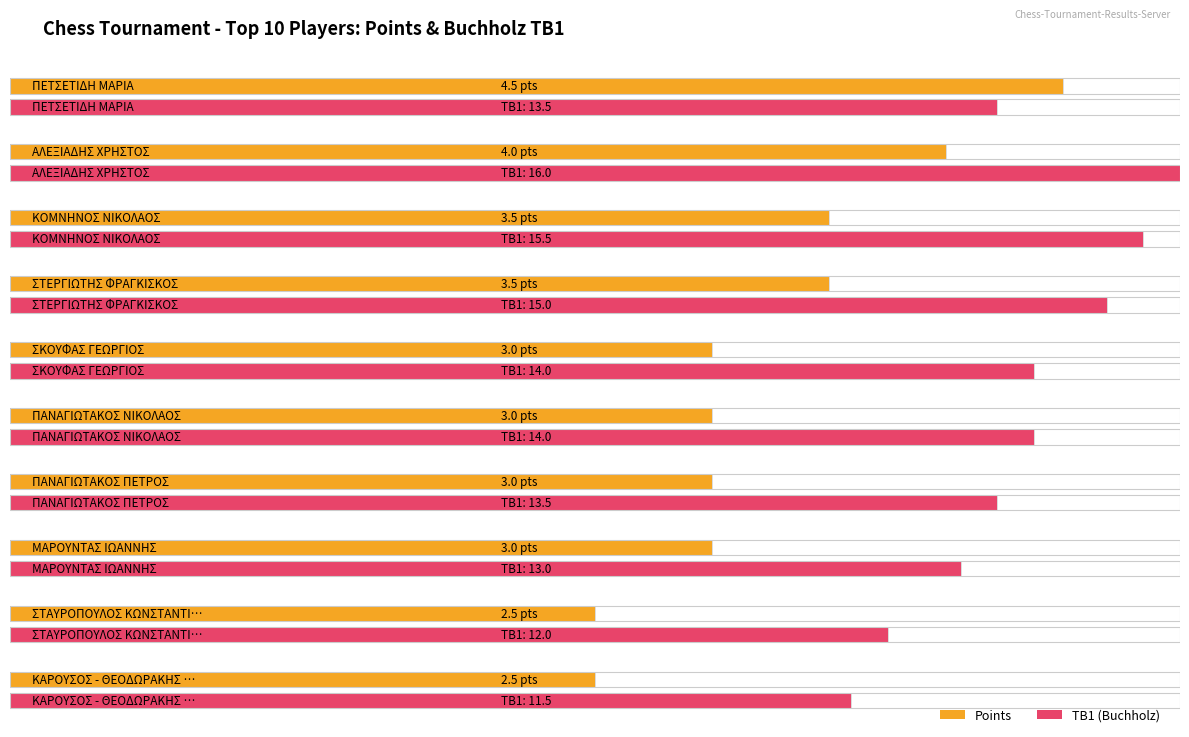

Is the value of TB1 at ΣΤΕΡΓΙΩΤΗΣ ΦΡΑΓΚΙΣΚΟΣ greater than the value of Pts. at ΠΑΝΑΓΙΩΤΑΚΟΣ ΠΕΤΡΟΣ?

Yes